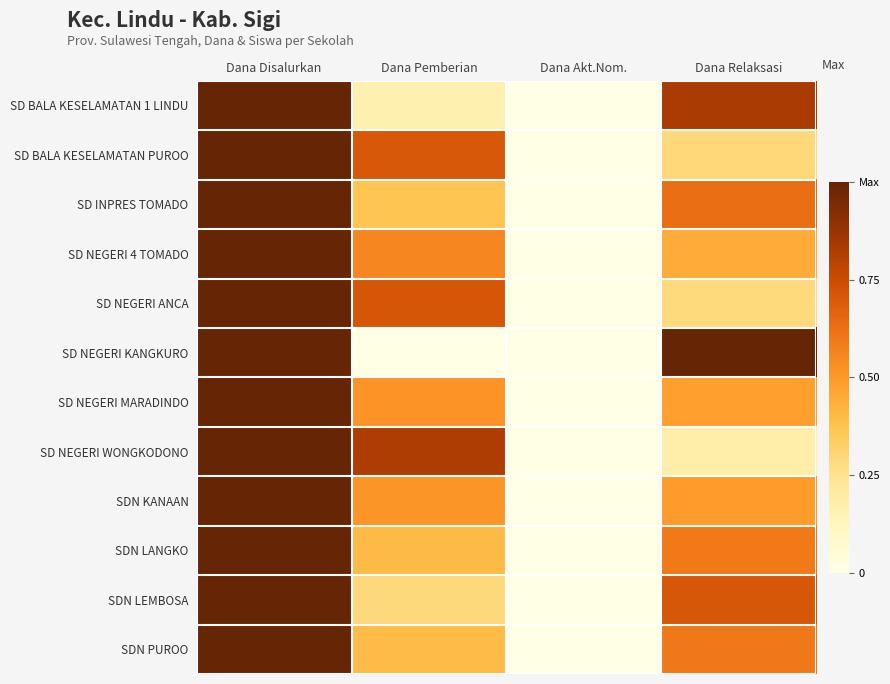

What is the total value across all series at Dana Disalurkan?

12.0